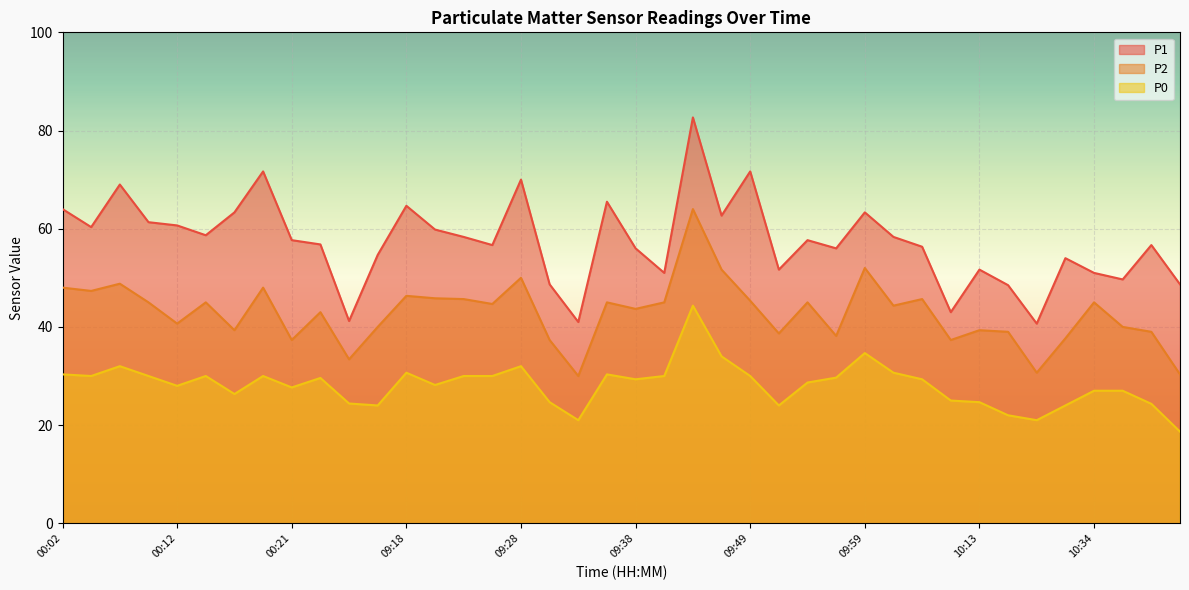

Where is the first local minimum for P1?

00:04